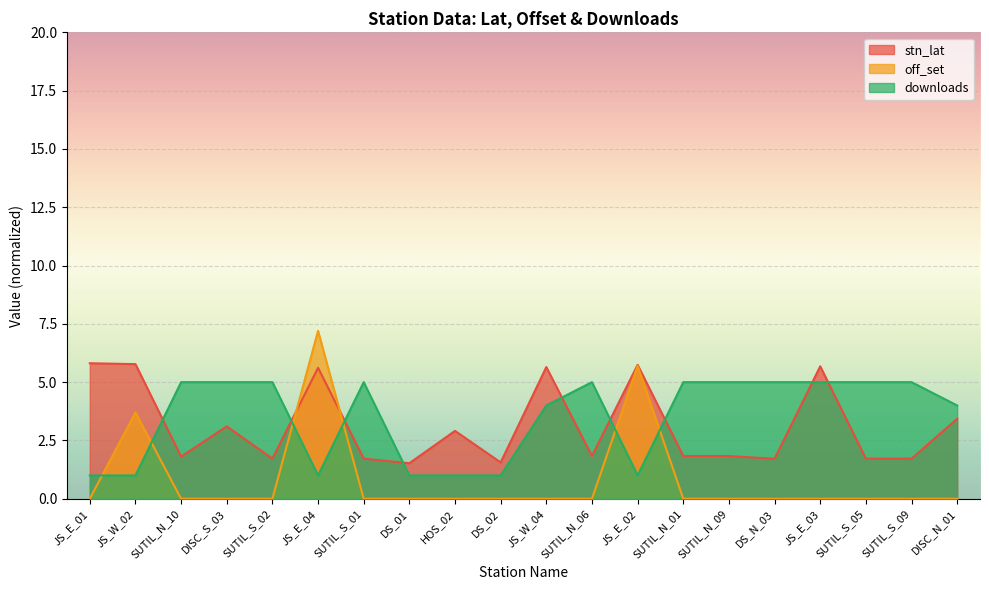

The off_set series shows 0.0 at DS_02. True or false?

True